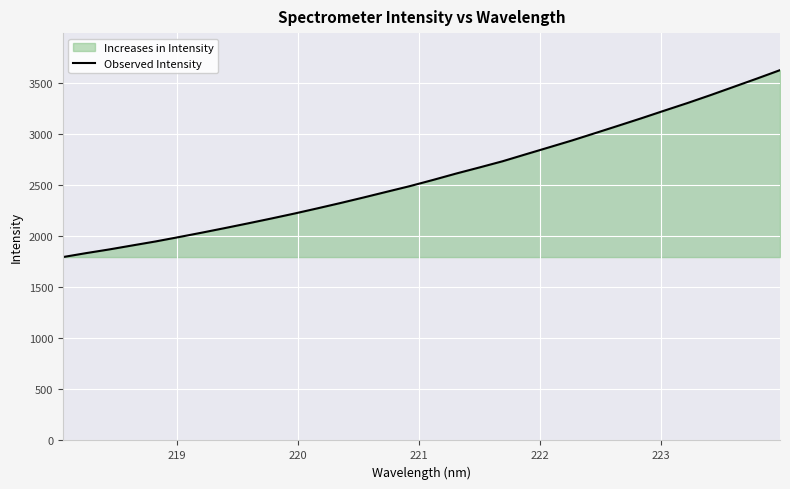

What is the maximum value shown in the chart?

3628.8